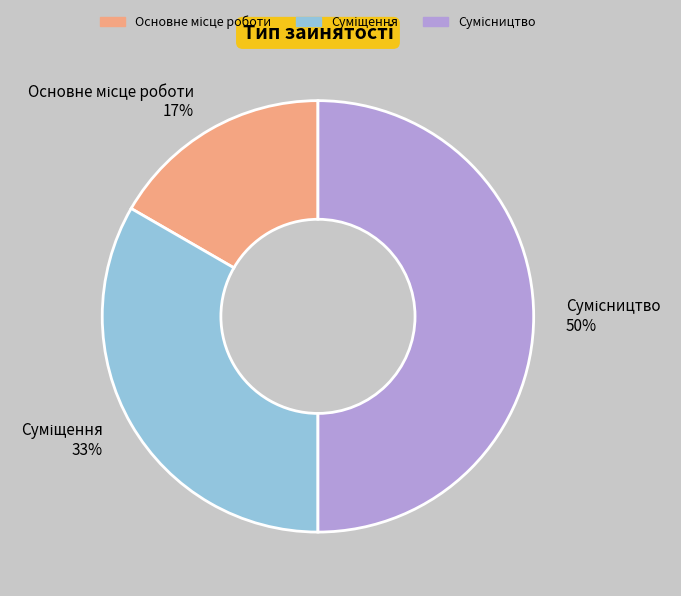

To the nearest percent, what is the average slice percentage?

33%